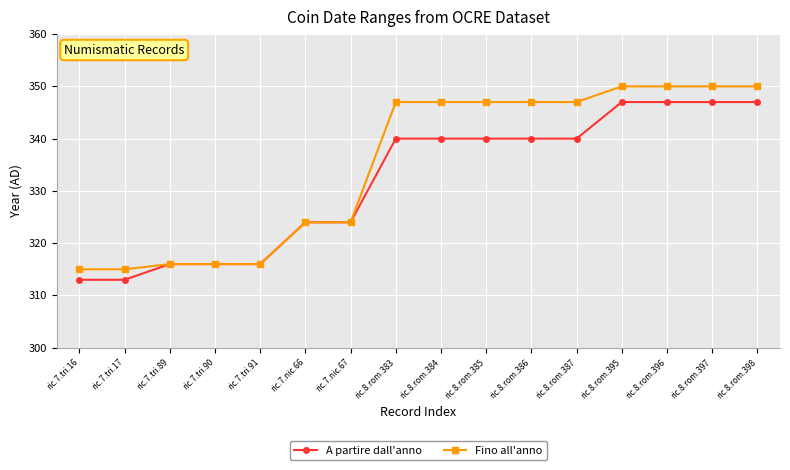

Reading right to left, what are all the values shown in this chart?

A partire dall'anno: ric.8.rom.398=347	ric.8.rom.397=347	ric.8.rom.396=347	ric.8.rom.395=347	ric.8.rom.387=340	ric.8.rom.386=340	ric.8.rom.385=340	ric.8.rom.384=340	ric.8.rom.383=340	ric.7.nic.67=324	ric.7.nic.66=324	ric.7.tri.91=316	ric.7.tri.90=316	ric.7.tri.89=316	ric.7.tri.17=313	ric.7.tri.16=313
Fino all'anno: ric.8.rom.398=350	ric.8.rom.397=350	ric.8.rom.396=350	ric.8.rom.395=350	ric.8.rom.387=347	ric.8.rom.386=347	ric.8.rom.385=347	ric.8.rom.384=347	ric.8.rom.383=347	ric.7.nic.67=324	ric.7.nic.66=324	ric.7.tri.91=316	ric.7.tri.90=316	ric.7.tri.89=316	ric.7.tri.17=315	ric.7.tri.16=315